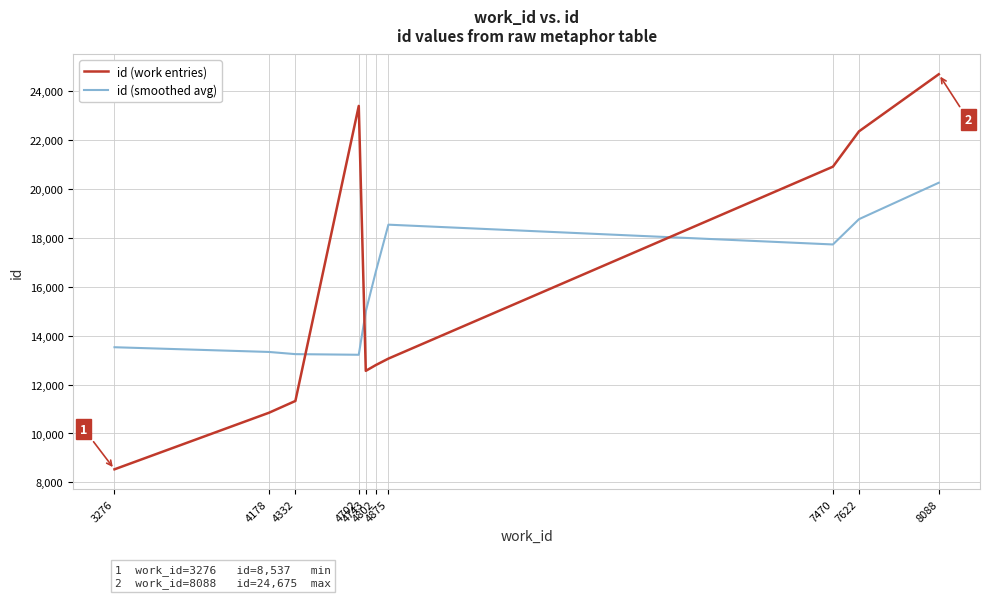

How many interior local peaks does the id (work entries) series have?

1